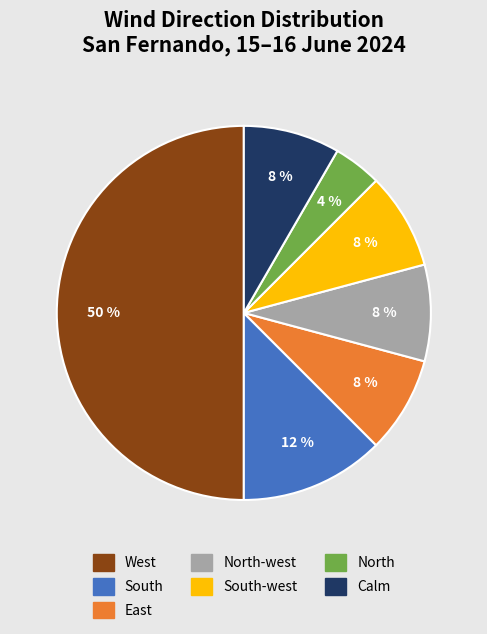

Which has a higher value, North or Calm?

Calm